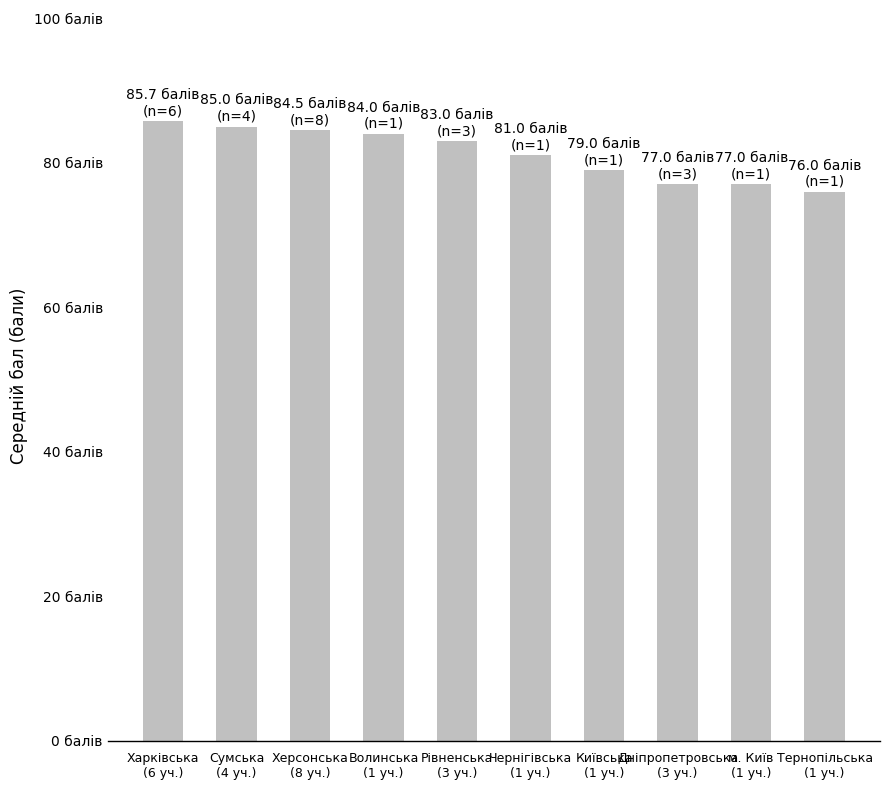

List the labels in order of value, largest first.

Харківська
(6 уч.), Сумська
(4 уч.), Херсонська
(8 уч.), Волинська
(1 уч.), Рівненська
(3 уч.), Чернігівська
(1 уч.), Київська
(1 уч.), Дніпропетровська
(3 уч.), м. Київ
(1 уч.), Тернопільська
(1 уч.)